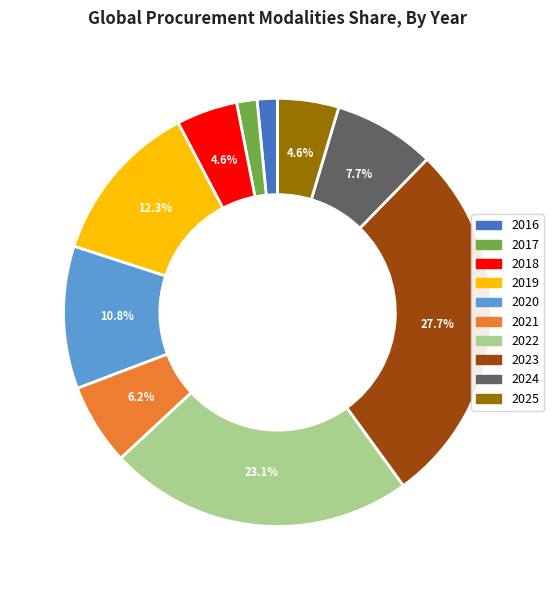

To the nearest percent, what is the difference between the 2021 and 2022 slice percentages?

17%